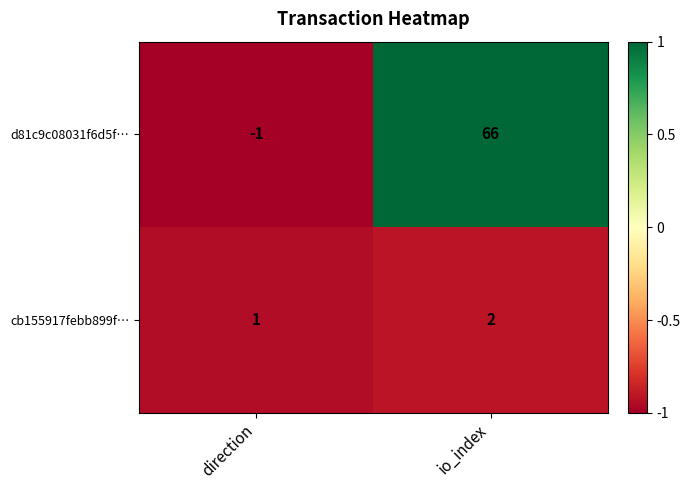

True or false: d81c9c08031f6d5f… has a value of 0 at direction.

False